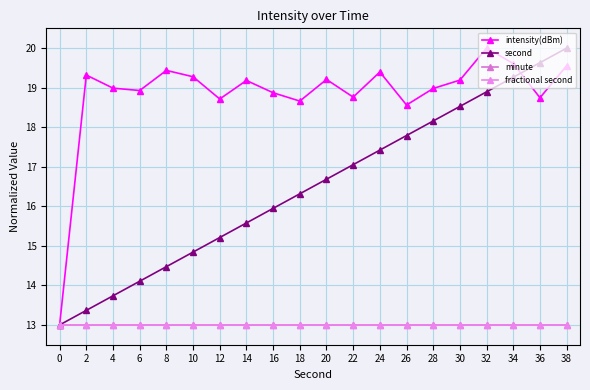

At how many categories does at least one series exceed 18?

19